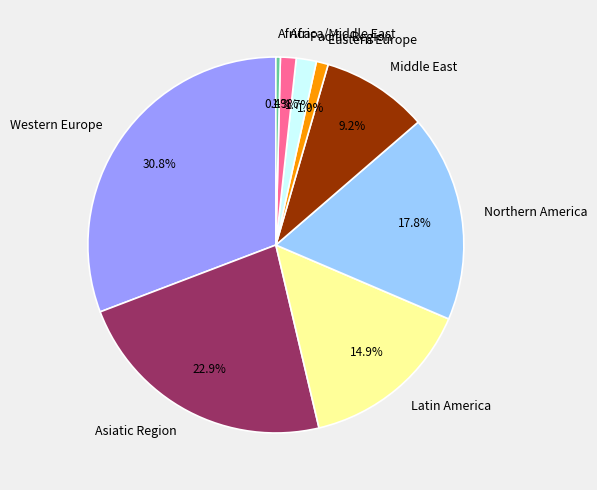

True or false: Latin America accounts for 1% of the total.

False